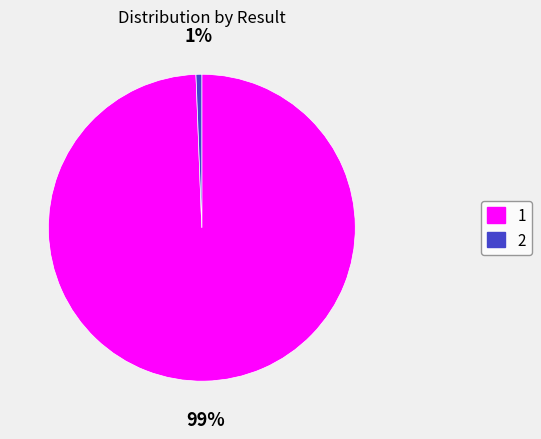

Rank the categories by value from highest to lowest.

1, 2